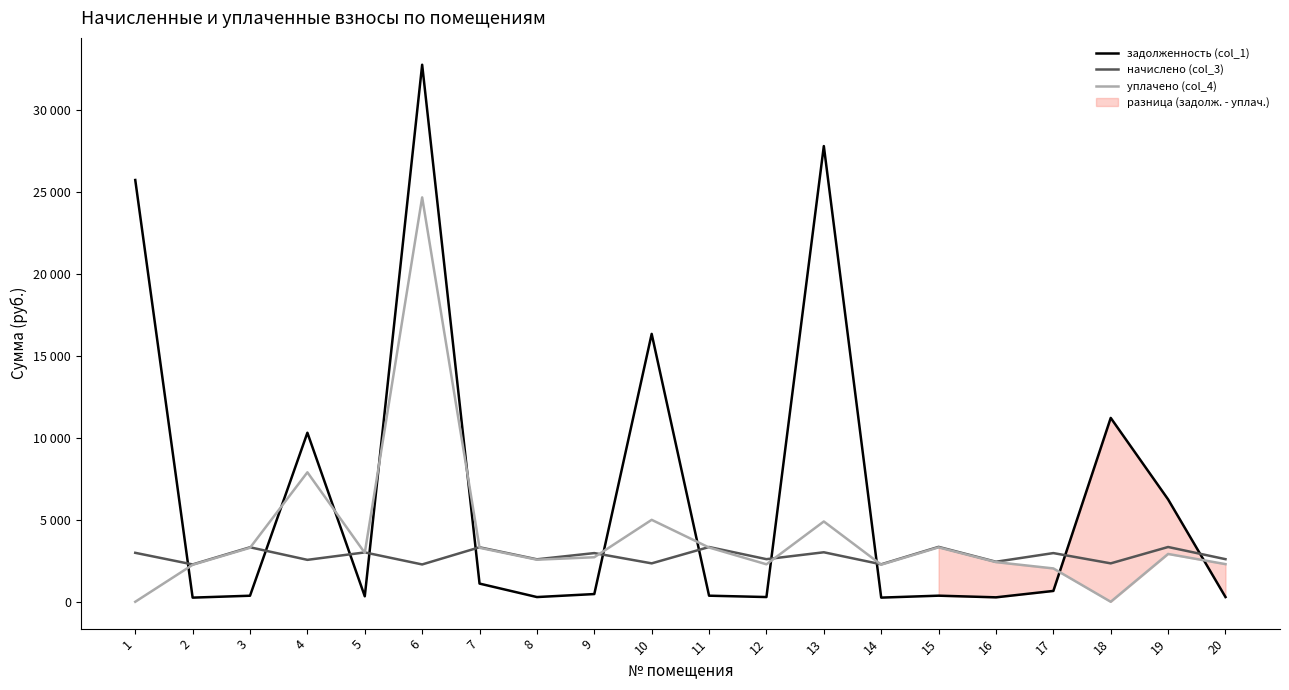

Reading right to left, what are all the values shown in this chart?

задолженность (col_1): 288.9	6246.1	11219.0	661.9	271.4	372.3	254.0	27805.5	288.9	371.4	16345.9	471.2	287.9	1109.8	32768.7	334.7	10314.4	369.6	253.1	25735.6
начислено (col_3): 2599.7	3342.5	2343.9	2971.1	2442.9	3350.7	2286.1	3020.6	2599.7	3342.5	2343.9	2971.1	2591.5	3325.9	2277.8	3012.4	2558.4	3325.9	2277.8	2987.6
уплачено (col_4): 2297.4	2918.0	0.0	2035.5	2419.8	3319.0	2264.5	4900.0	2286.3	3310.9	5000.0	2718.4	2567.0	3294.5	24674.5	2983.9	7900.0	3294.5	2256.3	0.0